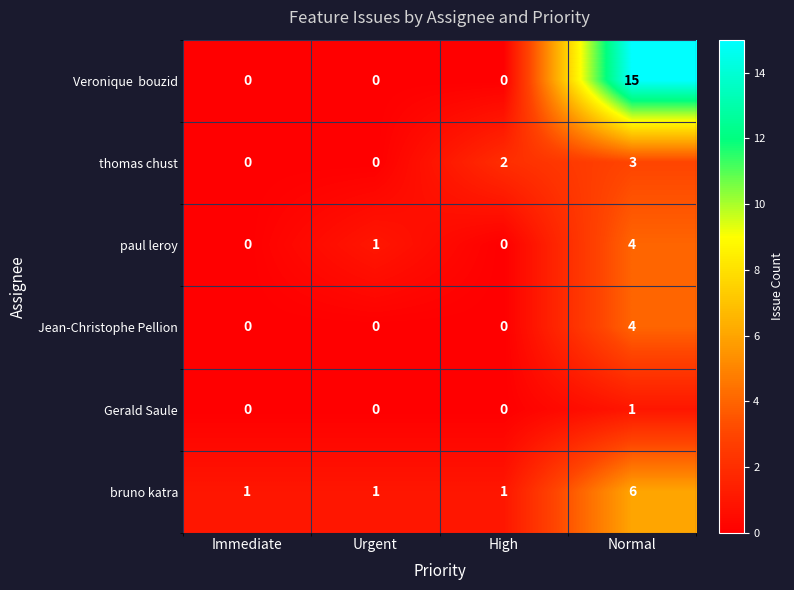

At which category does the chart reach its peak across all series?

Normal